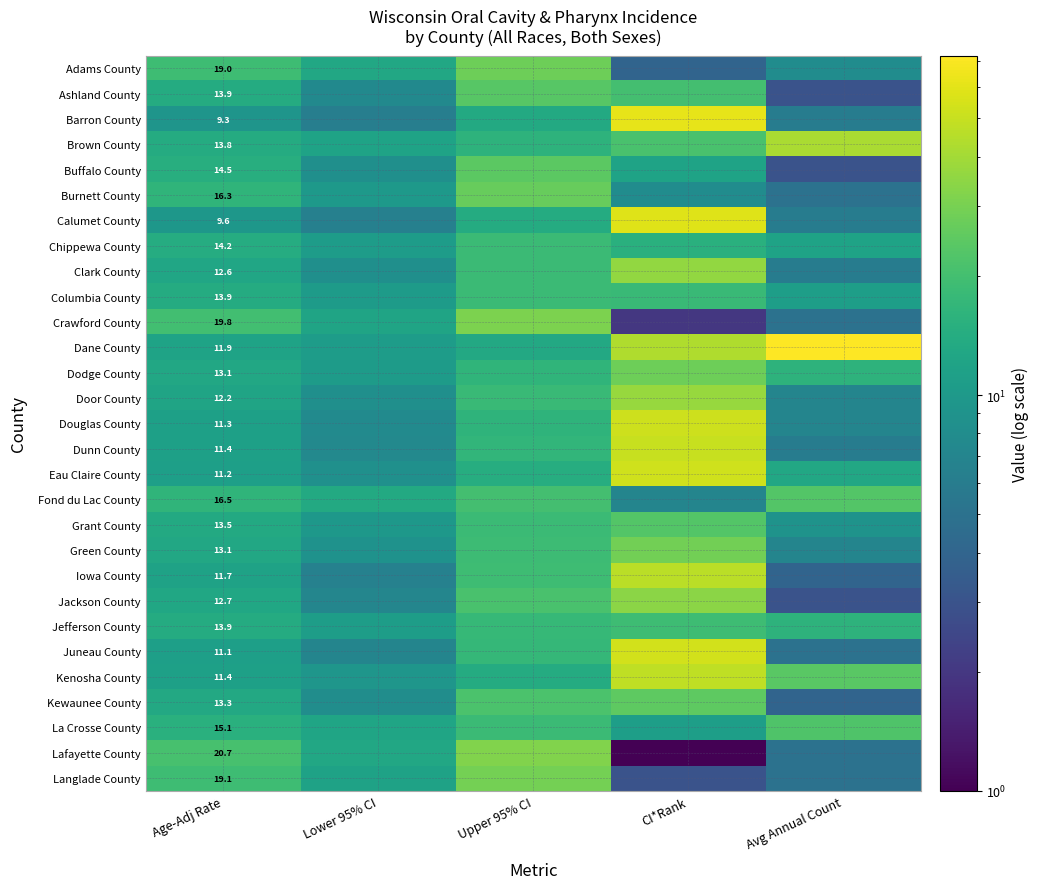

Which category has the highest value across all series?

Avg Annual Count